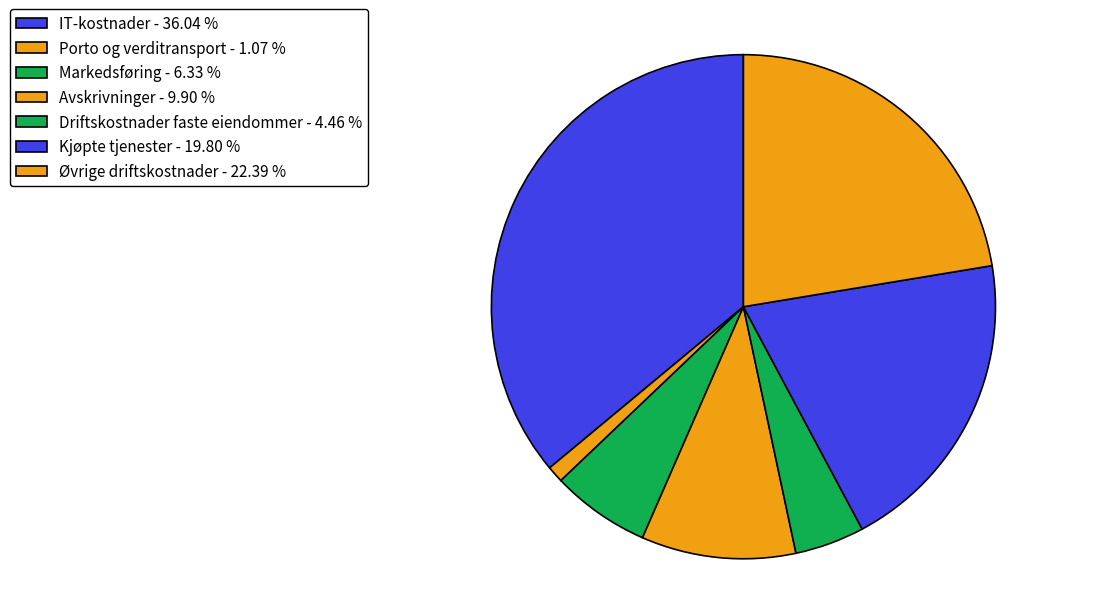

Between Øvrige driftskostnader and Porto og verditransport, which is larger?

Øvrige driftskostnader